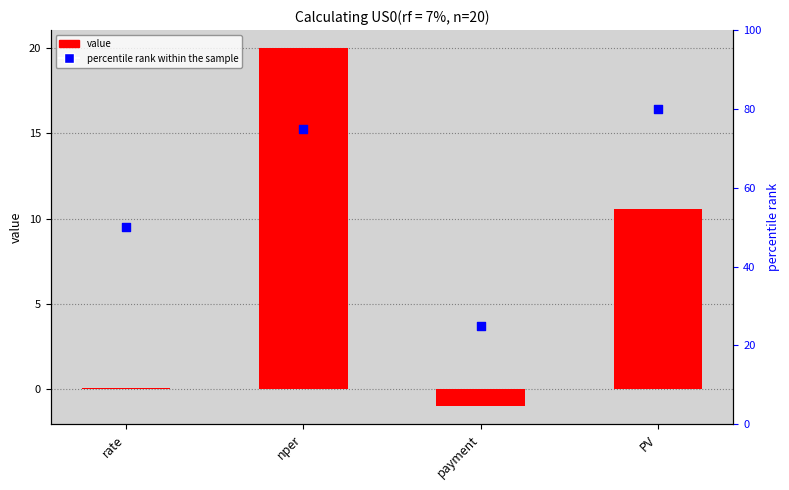

Which series has the widest spread of Y values?

percentile rank within the sample